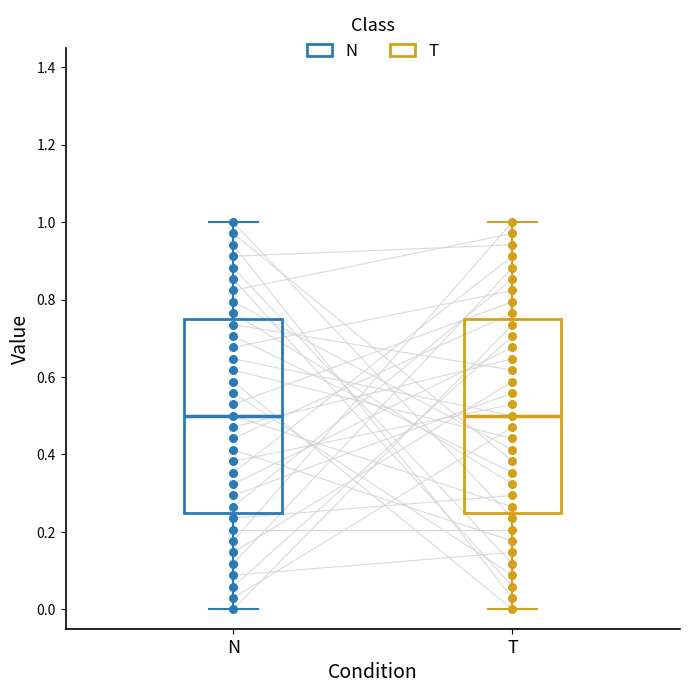

Reading left to right, read every box against the y-axis: the position of its median line, the range the box covers, and the ends of its whiskers. The values are not printed on the chart, so give them approximately, as read against the axis.

N: median 0.50, box 0.26 to 0.76, whiskers 0.00 to 1.00
T: median 0.50, box 0.26 to 0.76, whiskers 0.00 to 1.00